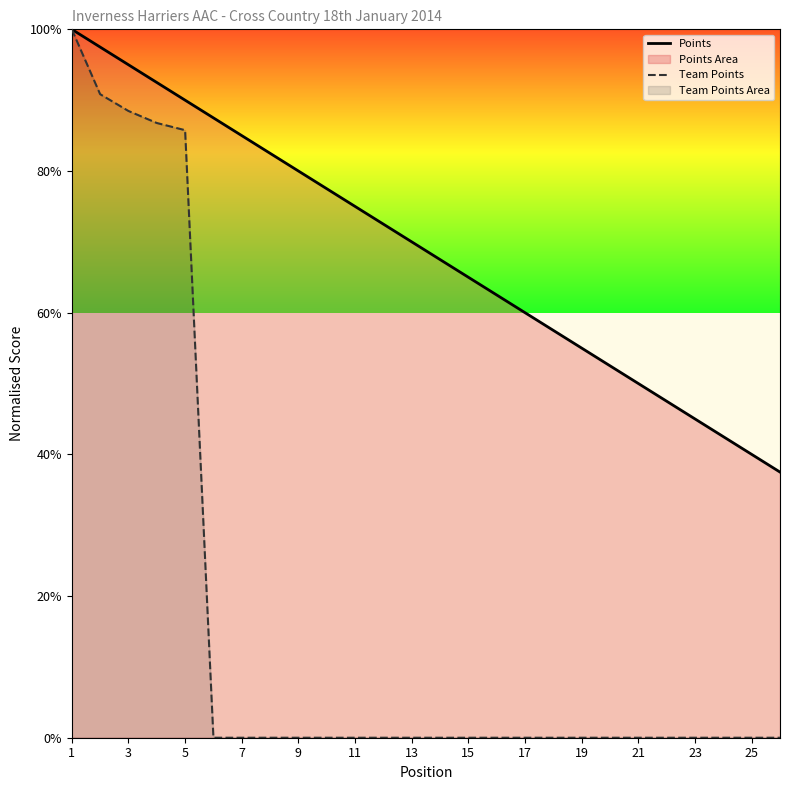

Which series has the largest range (max minus min)?

Team Points